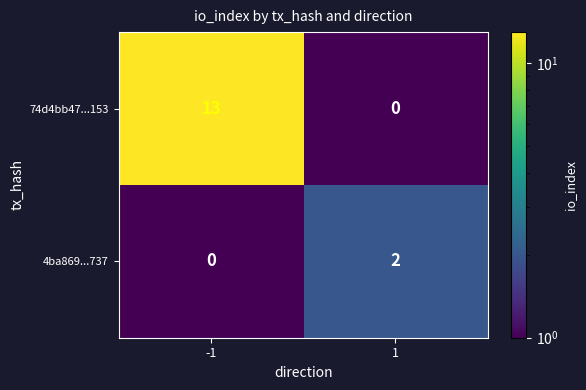

What is the total value across all series at -1?

13